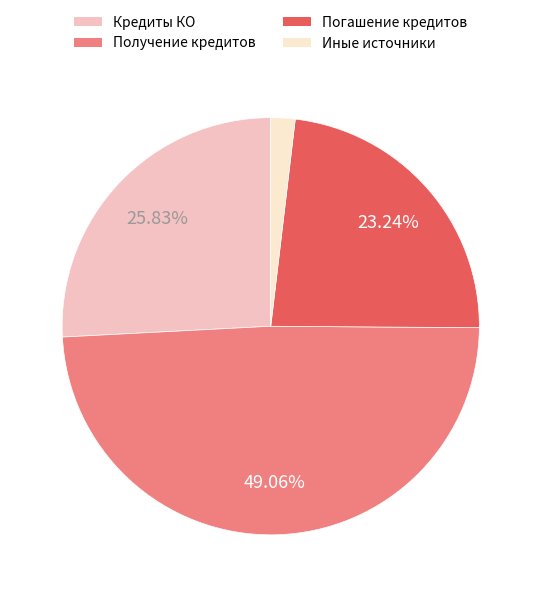

Count the number of slices in the pie.

4